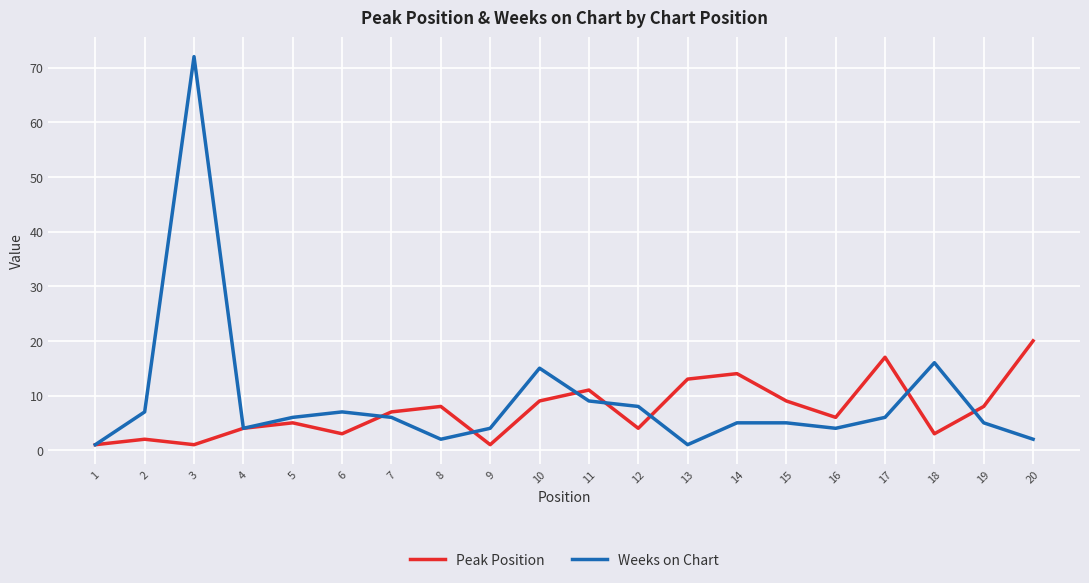

Does the chart display data point markers on the line(s)?

No